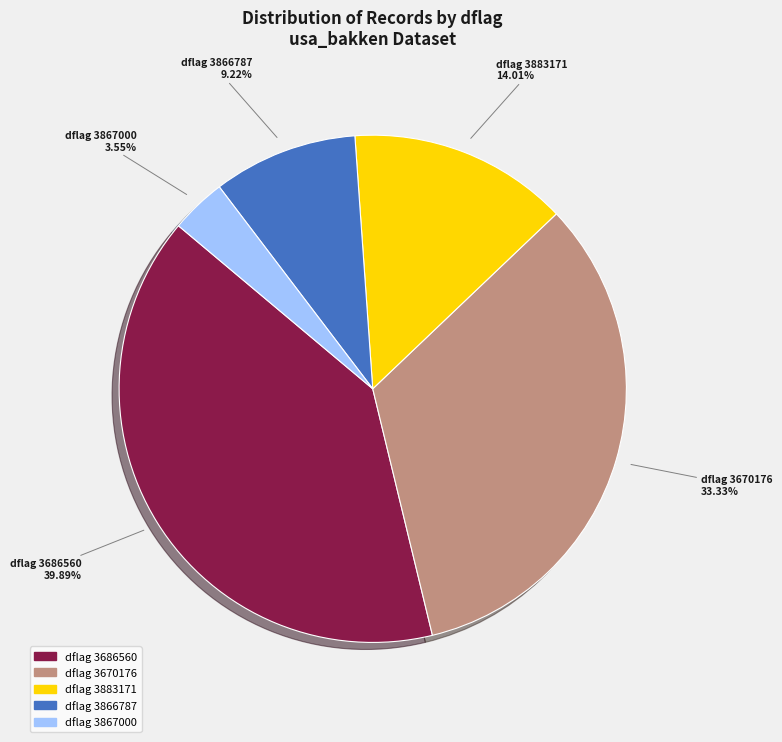

Does dflag 3883171 represent more than half of the total?

No